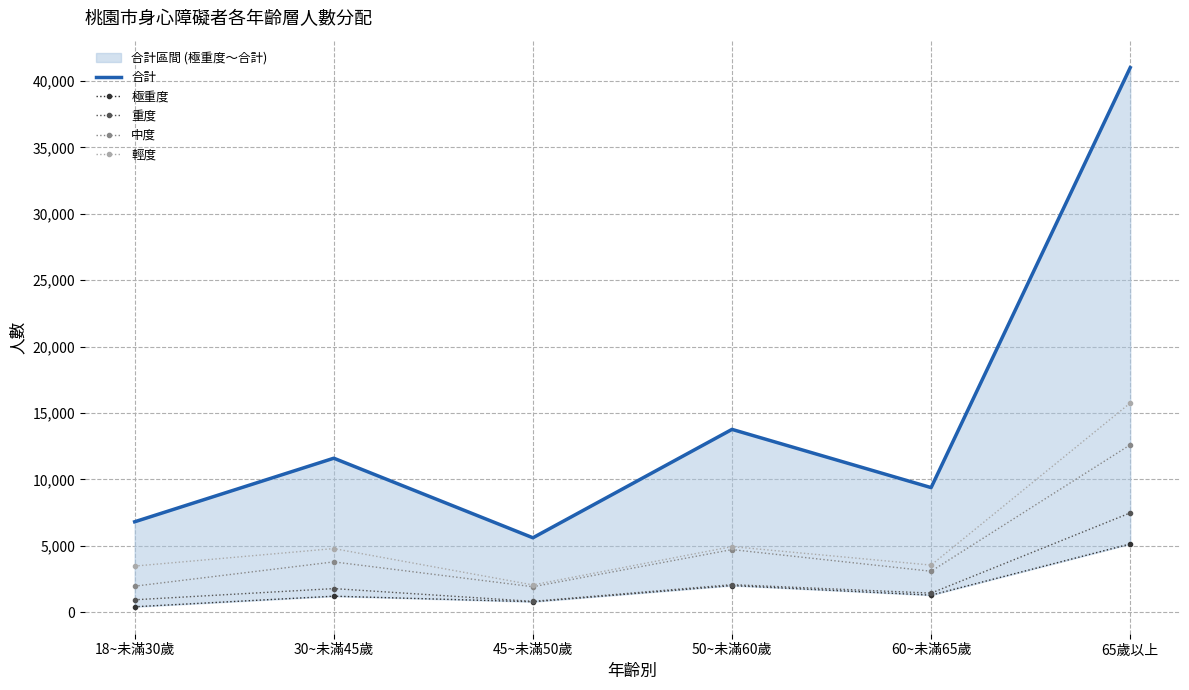

What value does the 極重度 series have at 65歲以上?

5149